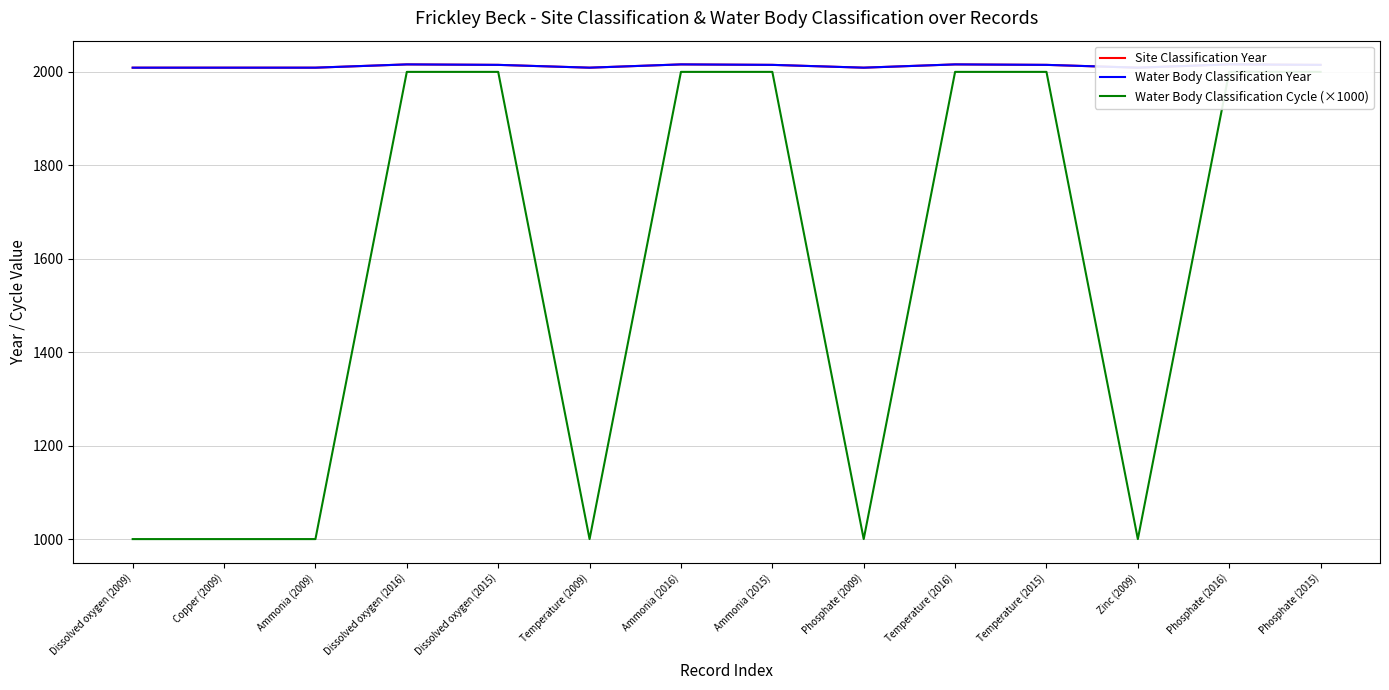

What is the average value of the Water Body Classification Year series?

2013